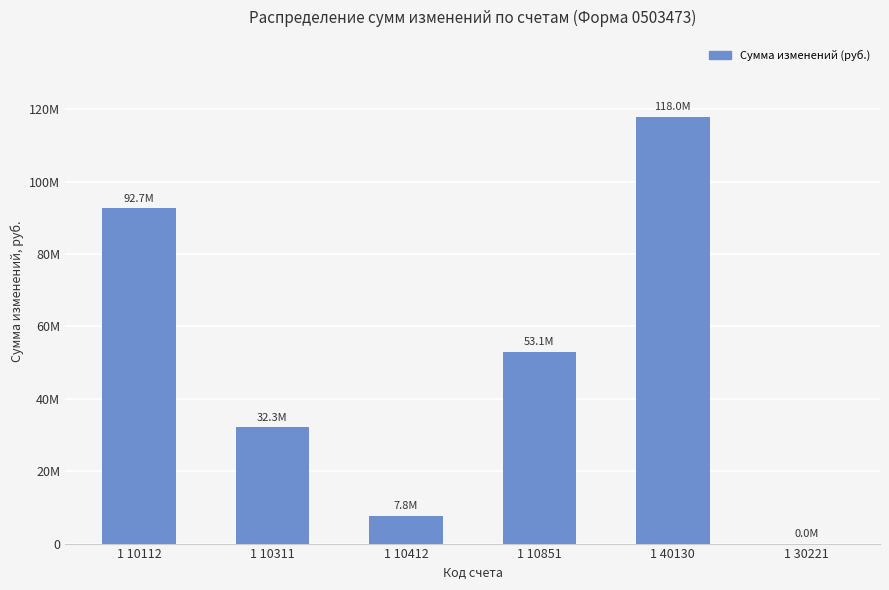

Are the bars horizontal?

No